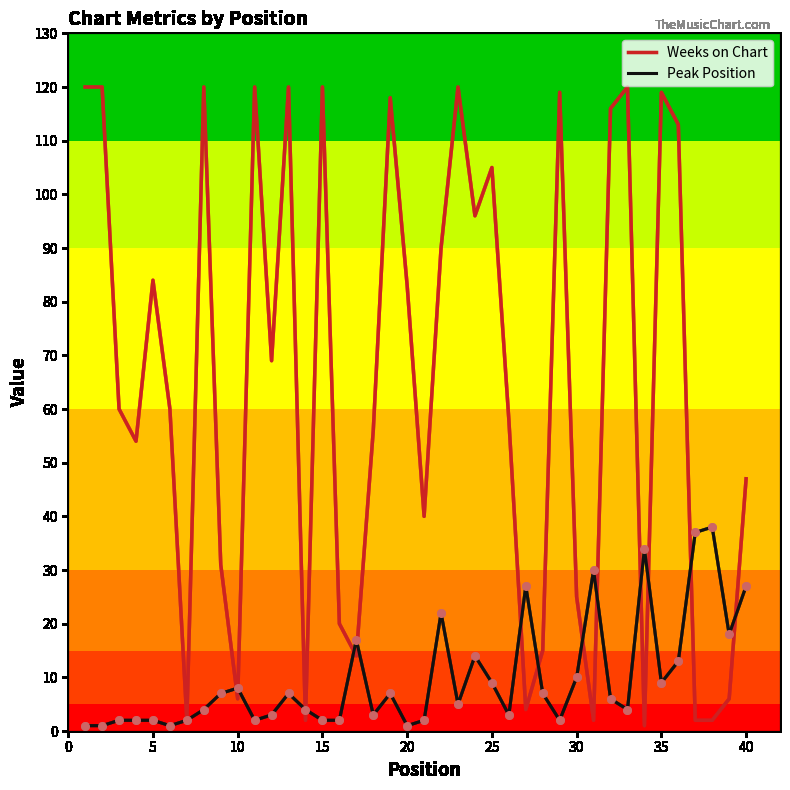

Which series has the largest total across all categories?

Weeks on Chart